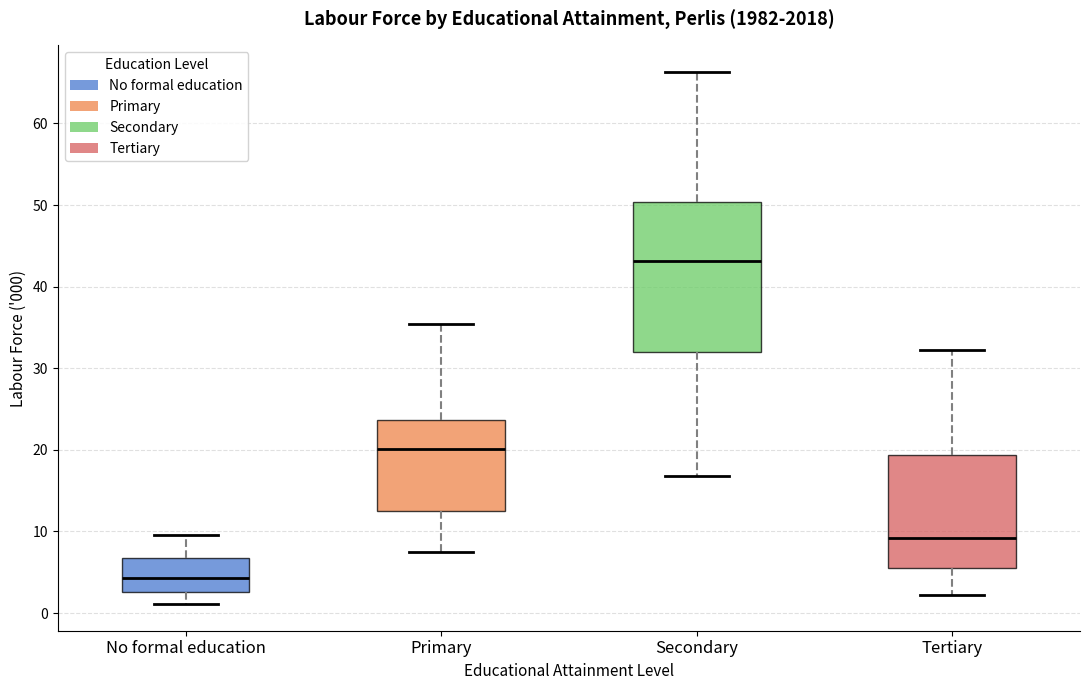

Comparing the boxes themselves (not the whiskers), which one is the tallest?

Secondary